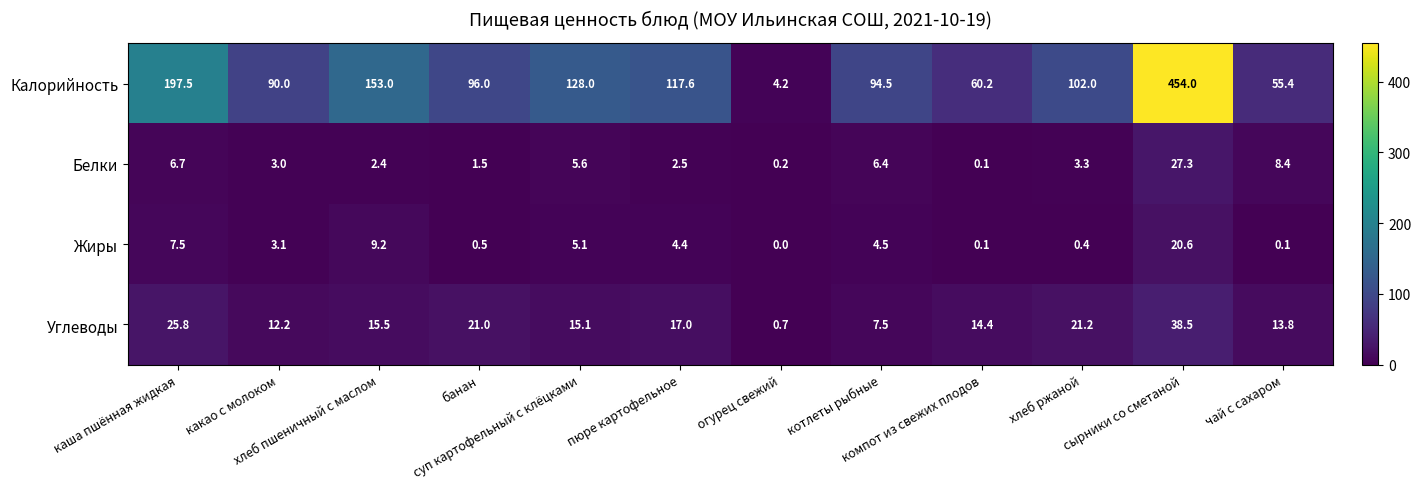

What is the minimum value for Углеводы?

0.7